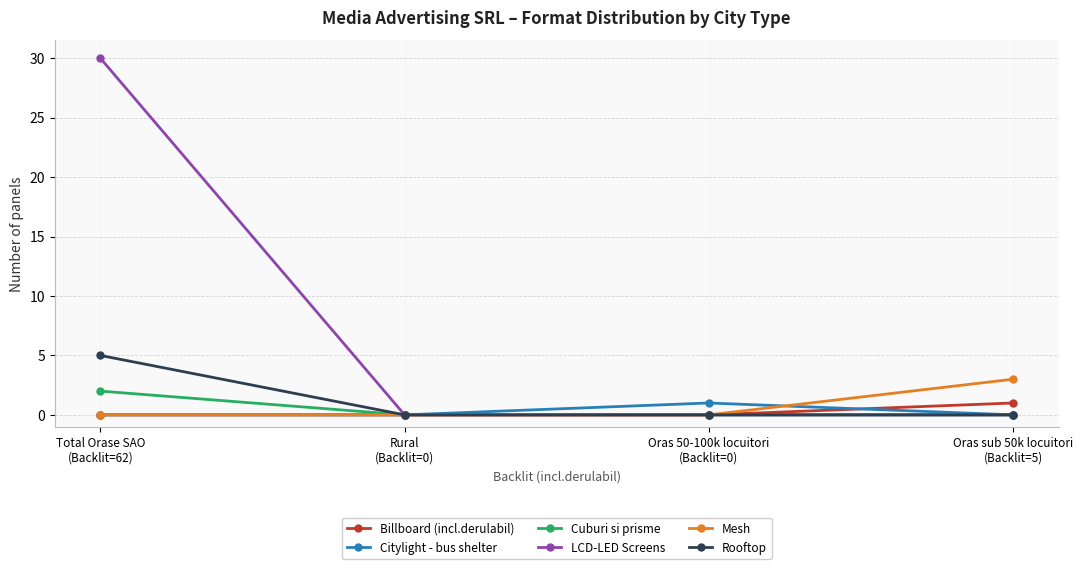

What are all the series names shown in the legend?

Billboard (incl.derulabil), Citylight - bus shelter, Cuburi si prisme, LCD-LED Screens, Mesh, Rooftop